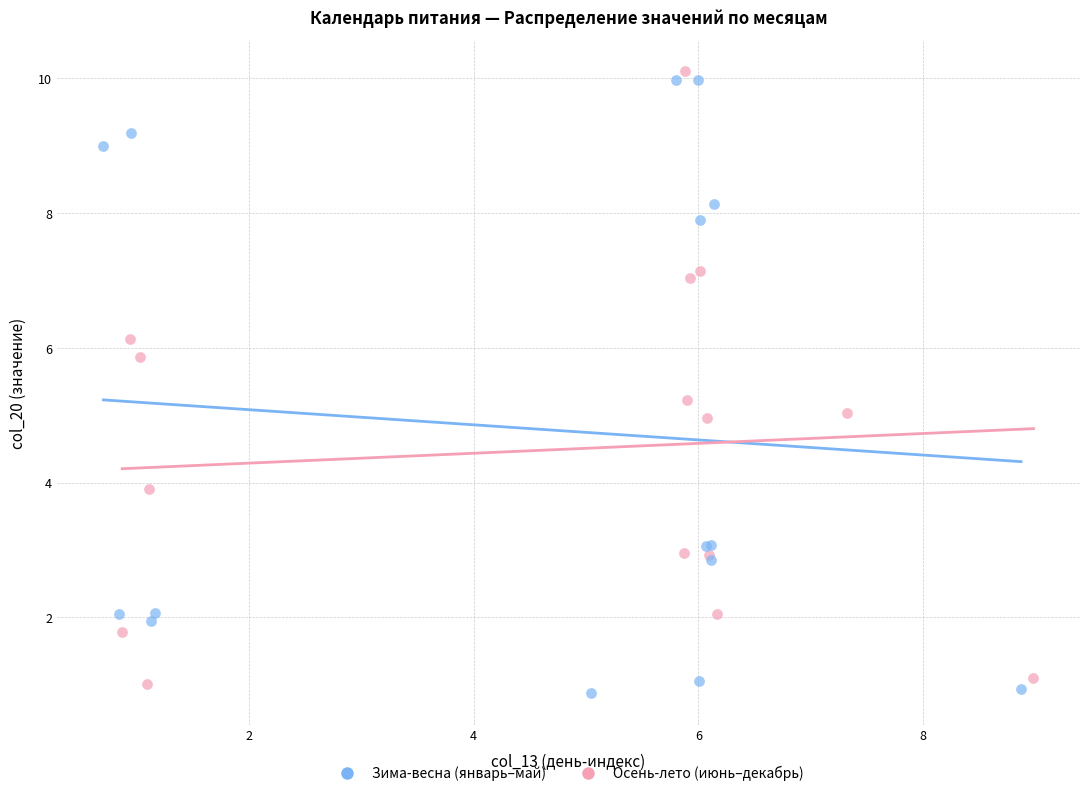

What are all the series names shown in the legend?

Зима-весна (январь–май), Осень-лето (июнь–декабрь)